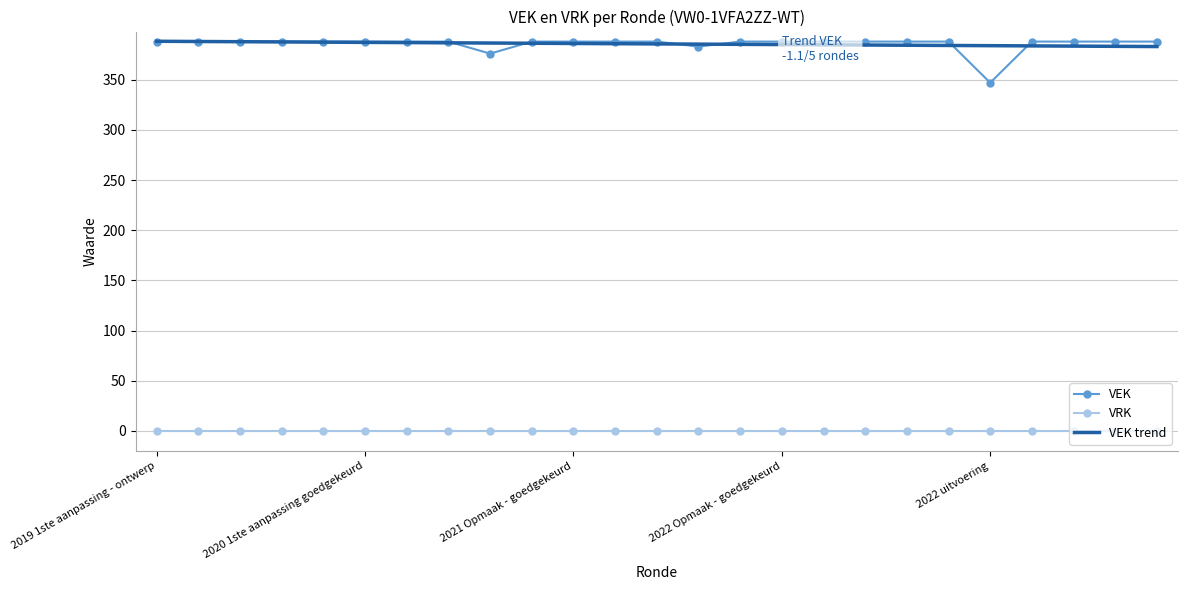

How many distinct data groups are displayed?

3